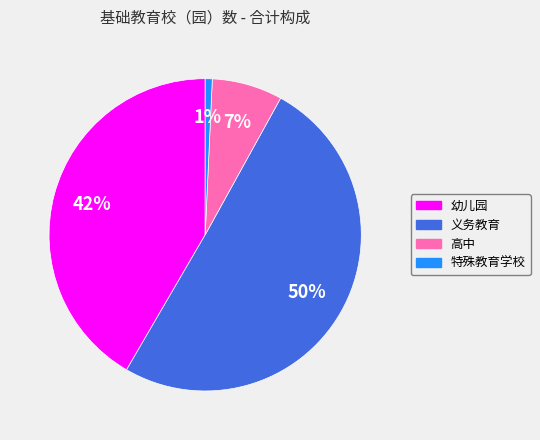

Combined, do 幼儿园 and 高中 account for over 50%?

No